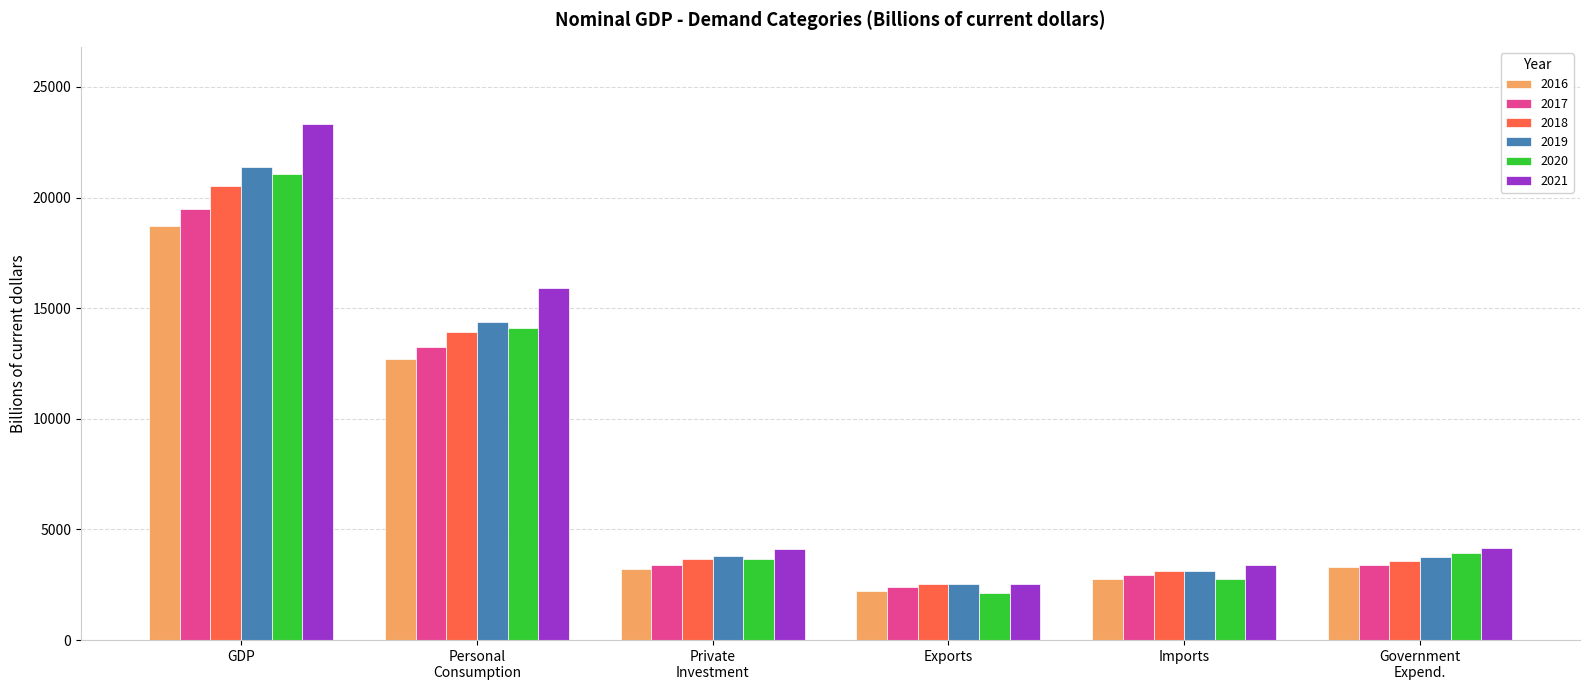

What is the average value of the 2018 series?

7888.1